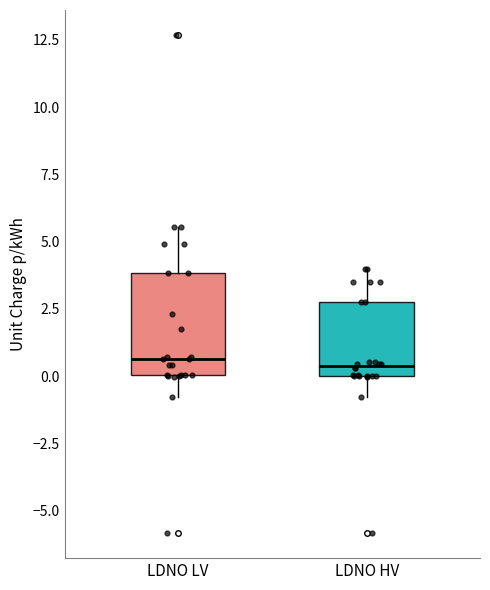

Where is the lower edge of the box for LDNO LV on the y-axis? The values are not printed on the chart, so give them approximately, as read against the axis.

0.0